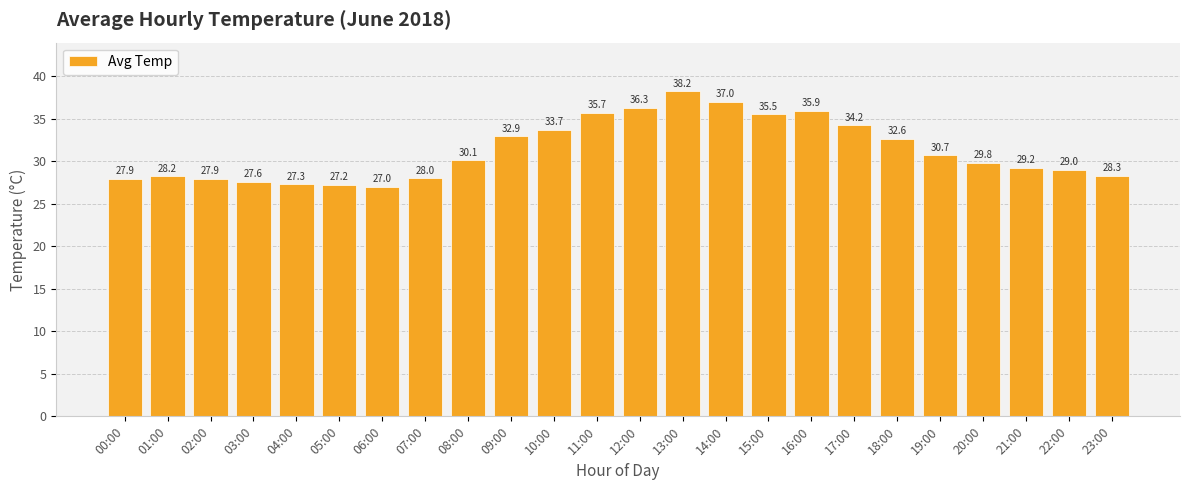

What position from the left is 03:00?

4